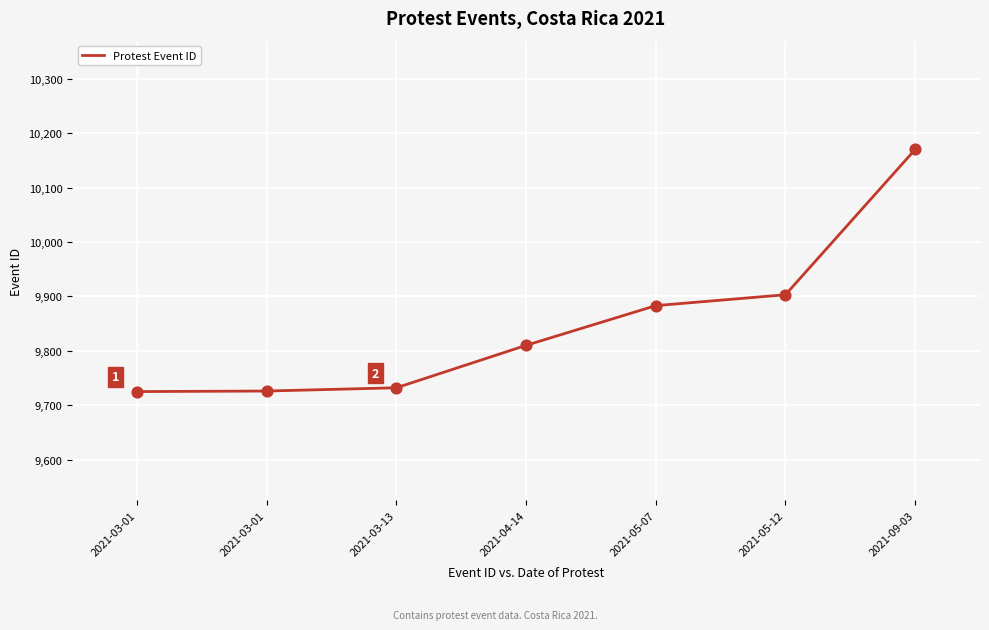

What is the ratio of the value at 2021-03-01 to the value at 2021-03-13?

1.0